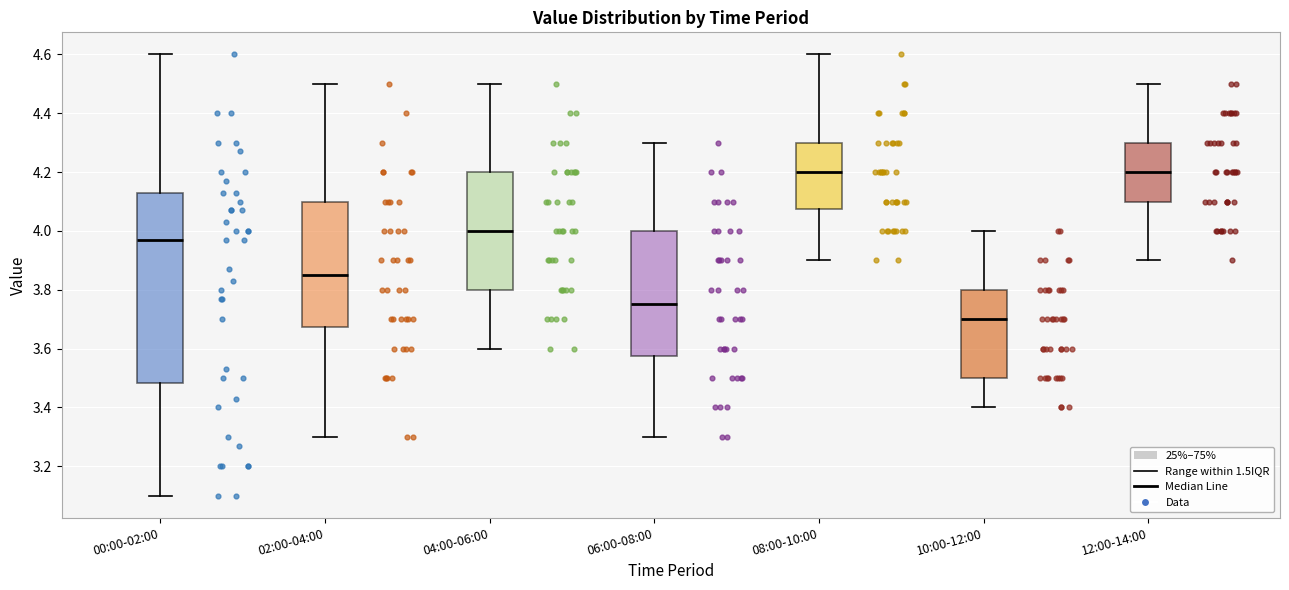

Reading left to right, read every box against the y-axis: the position of its median line, the range the box covers, and the ends of its whiskers. The values are not printed on the chart, so give them approximately, as read against the axis.

00:00-02:00: median 3.98, box 3.48 to 4.14, whiskers 3.10 to 4.60
02:00-04:00: median 3.86, box 3.68 to 4.10, whiskers 3.30 to 4.50
04:00-06:00: median 4.00, box 3.80 to 4.20, whiskers 3.60 to 4.50
06:00-08:00: median 3.76, box 3.58 to 4.00, whiskers 3.30 to 4.30
08:00-10:00: median 4.20, box 4.08 to 4.30, whiskers 3.90 to 4.60
10:00-12:00: median 3.70, box 3.50 to 3.80, whiskers 3.40 to 4.00
12:00-14:00: median 4.20, box 4.10 to 4.30, whiskers 3.90 to 4.50